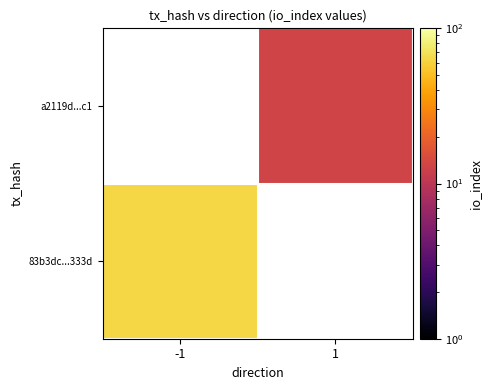

True or false: 83b3dc...333d has a value of 63.0 at -1.

True